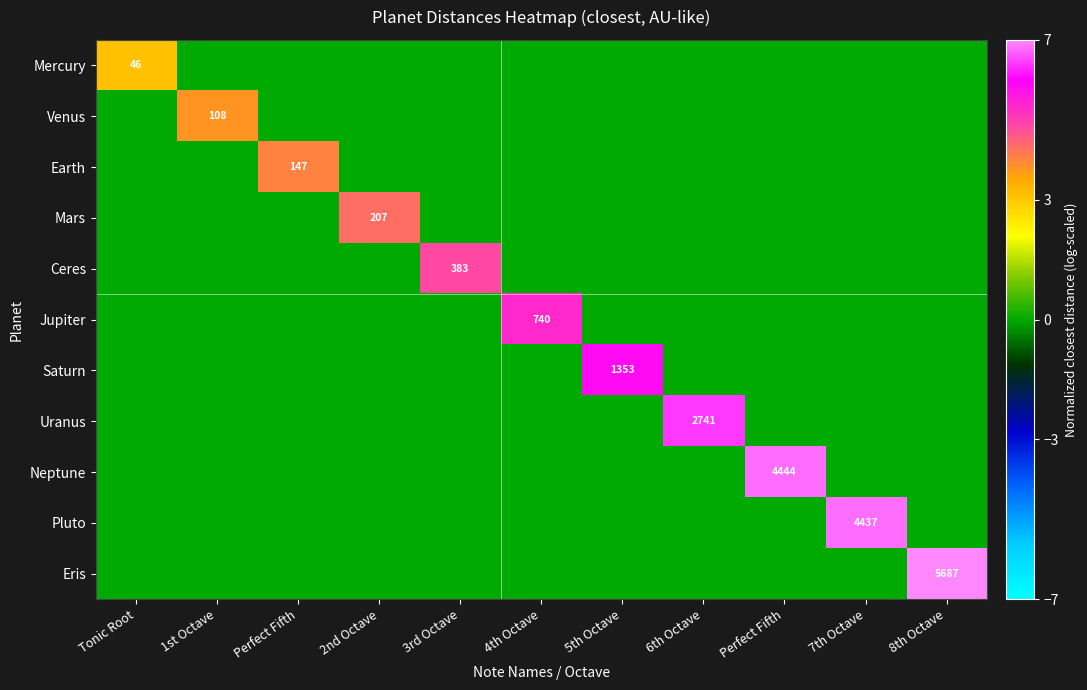

What is the maximum value for Uranus?

6.4